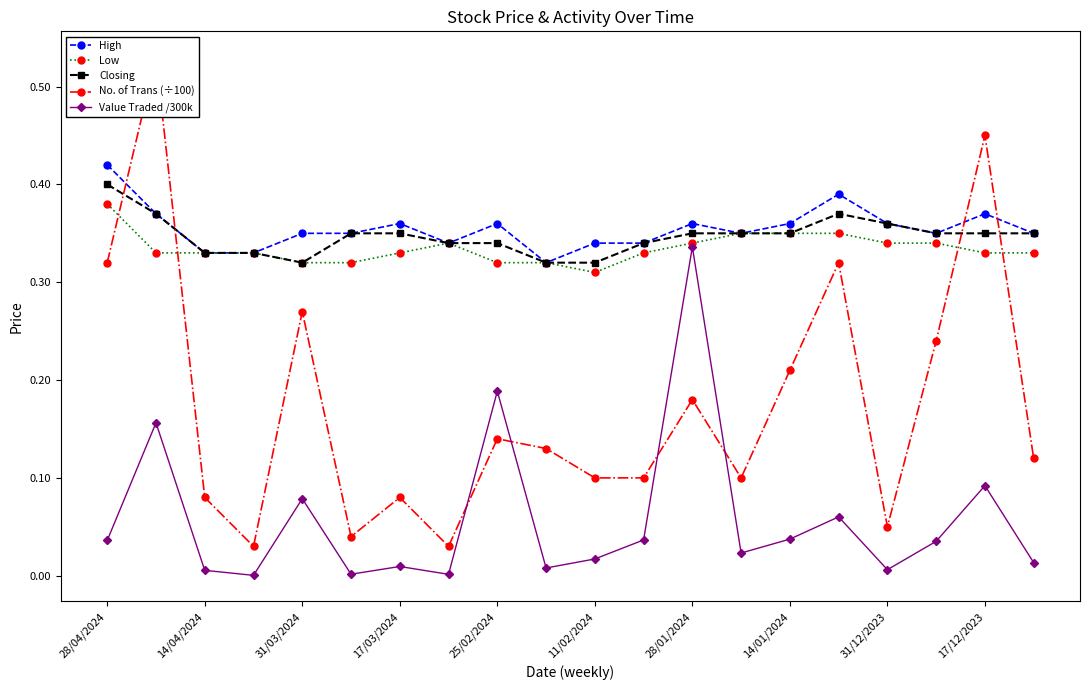

What is the maximum value shown in the chart?

0.5